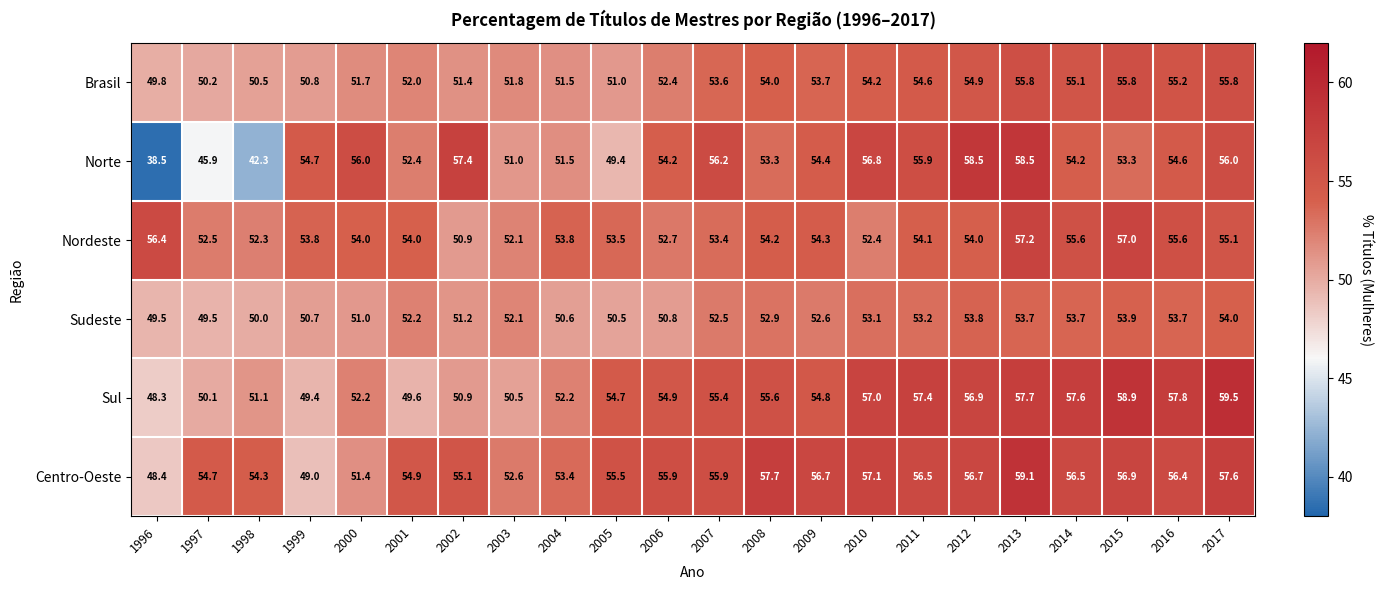

What is the total value across all series at 2008?

327.7